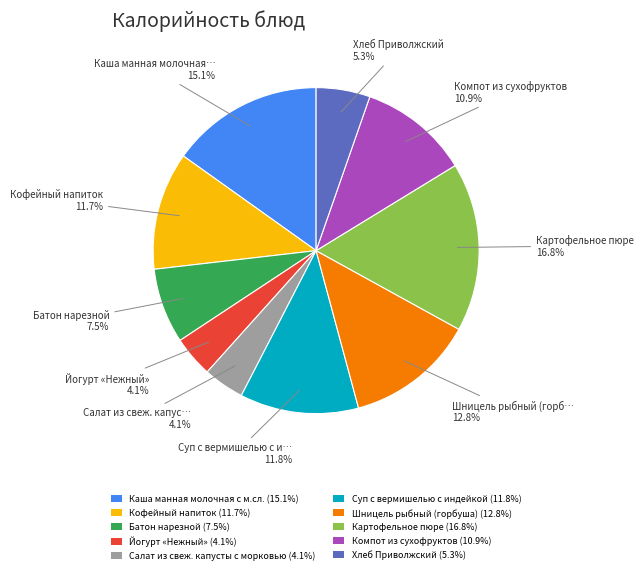

What percentage do Салат из свеж. капусты с морковью (4.1%) and Компот из сухофруктов (10.9%) together represent?

15.0%